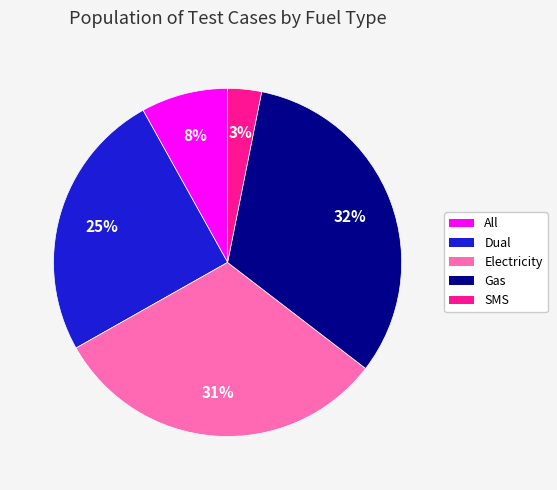

What is the largest slice in the pie chart?

Gas